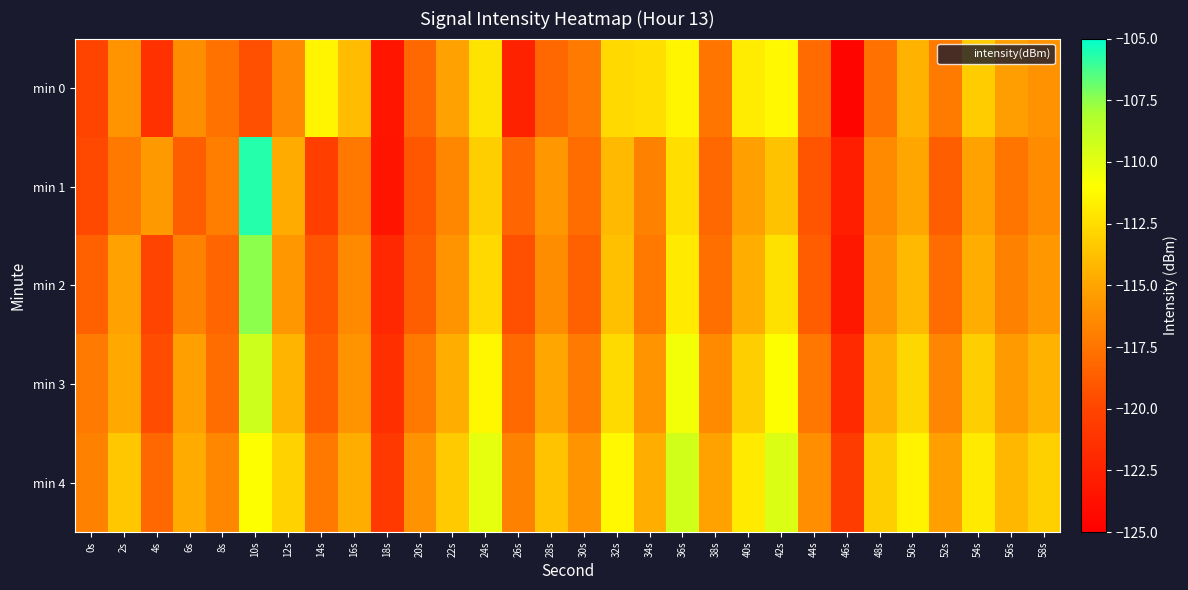

Reading left to right, extract all data points from this chart.

min 0: 0s=-120.1	2s=-115.9	4s=-121.4	6s=-116.2	8s=-117.7	10s=-119.4	12s=-116.5	14s=-111.5	16s=-114.0	18s=-123.4	20s=-118.2	22s=-115.2	24s=-112.3	26s=-122.4	28s=-118.2	30s=-117.2	32s=-112.7	34s=-112.5	36s=-111.5	38s=-117.5	40s=-111.9	42s=-111.3	44s=-118.0	46s=-124.6	48s=-117.7	50s=-114.4	52s=-117.1	54s=-113.3	56s=-115.4	58s=-116.0
min 1: 0s=-119.8	2s=-117.3	4s=-115.6	6s=-118.7	8s=-117.0	10s=-105.7	12s=-114.7	14s=-120.4	16s=-117.3	18s=-123.5	20s=-119.0	22s=-116.5	24s=-113.2	26s=-118.3	28s=-115.7	30s=-117.9	32s=-114.1	34s=-116.8	36s=-112.5	38s=-118.2	40s=-115.3	42s=-113.7	44s=-119.1	46s=-122.8	48s=-116.4	50s=-114.9	52s=-118.6	54s=-115.1	56s=-117.5	58s=-116.3
min 2: 0s=-118.5	2s=-115.2	4s=-120.1	6s=-116.8	8s=-118.3	10s=-107.5	12s=-115.7	14s=-119.2	16s=-116.4	18s=-122.1	20s=-118.6	22s=-115.9	24s=-112.7	26s=-119.4	28s=-116.2	30s=-118.5	32s=-113.8	34s=-117.3	36s=-111.9	38s=-117.8	40s=-114.6	42s=-112.3	44s=-118.7	46s=-123.2	48s=-115.8	50s=-114.1	52s=-117.9	54s=-114.6	56s=-116.8	58s=-115.7
min 3: 0s=-117.2	2s=-114.8	4s=-119.6	6s=-115.3	8s=-117.9	10s=-109.2	12s=-114.3	14s=-118.7	16s=-115.9	18s=-121.5	20s=-117.3	22s=-114.6	24s=-111.4	26s=-118.1	28s=-114.9	30s=-117.2	32s=-112.6	34s=-115.9	36s=-110.6	38s=-116.4	40s=-113.2	42s=-111.0	44s=-117.4	46s=-121.9	48s=-114.5	50s=-112.8	52s=-116.6	54s=-113.2	56s=-115.5	58s=-114.4
min 4: 0s=-116.8	2s=-113.5	4s=-118.2	6s=-114.7	8s=-116.5	10s=-111.0	12s=-113.0	14s=-117.3	16s=-114.6	18s=-120.8	20s=-116.0	22s=-113.3	24s=-110.1	26s=-116.8	28s=-113.6	30s=-115.9	32s=-111.3	34s=-114.6	36s=-109.3	38s=-115.1	40s=-111.9	42s=-109.7	44s=-116.1	46s=-120.6	48s=-113.2	50s=-111.5	52s=-115.3	54s=-111.9	56s=-114.2	58s=-113.1